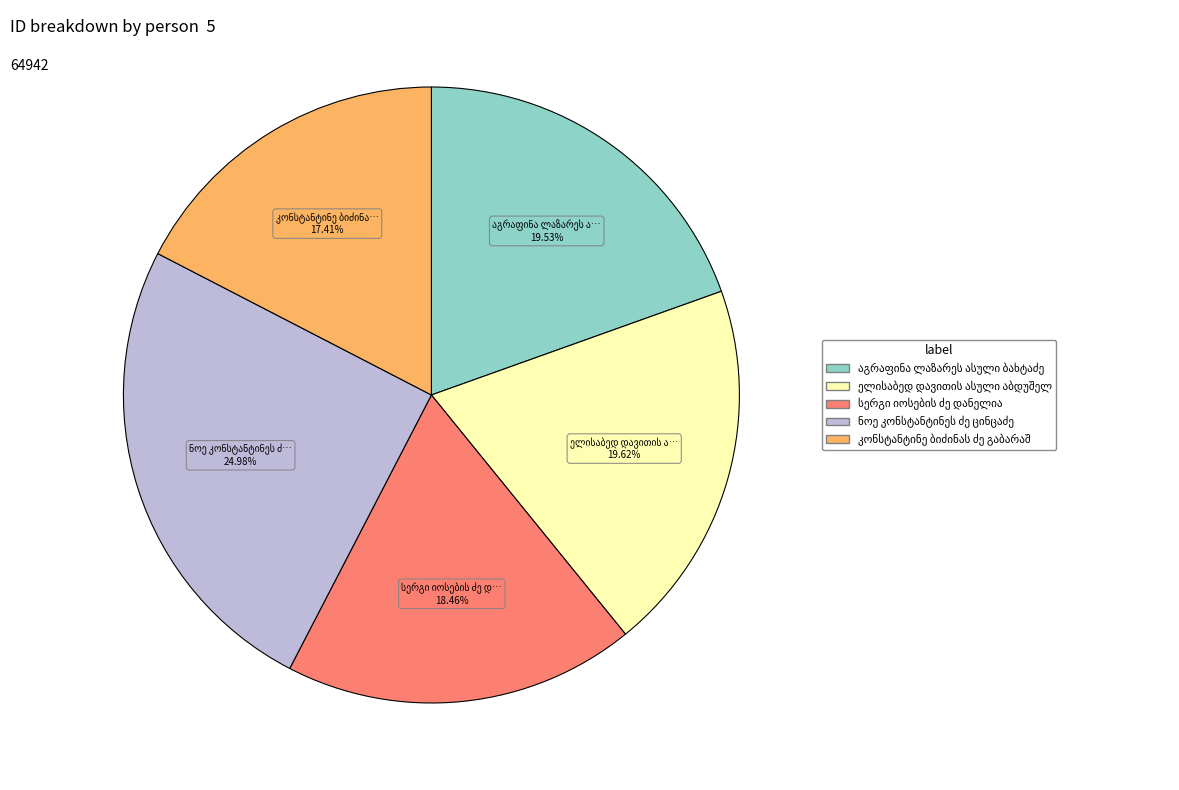

Is there any slice that represents more than half of the pie?

No